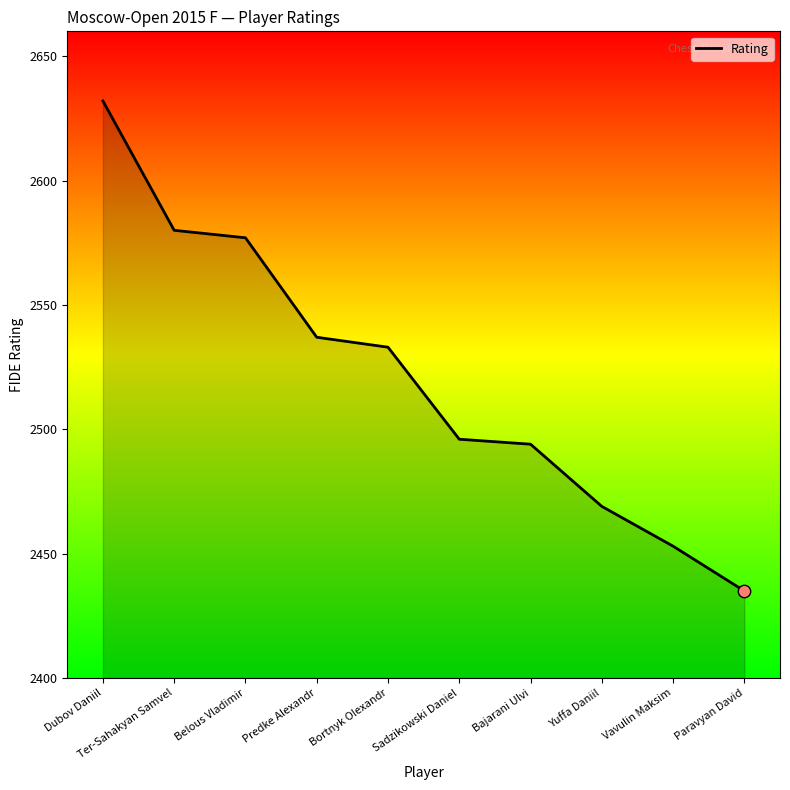

What is the change in value from Dubov Daniil to Predke Alexandr?

-95